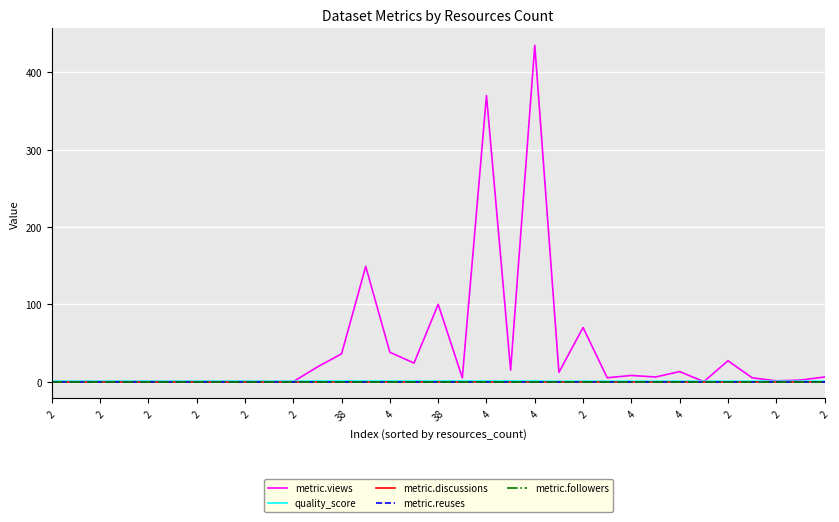

Reading left to right, list all the values displayed in this chart.

metric.views: 0.0	0.0	0.0	0.0	0.0	0.0	0.0	0.0	0.0	0.0	0.0	19.0	36.0	149.0	38.0	24.0	100.0	5.0	370.0	15.0	435.0	12.0	70.0	5.0	8.0	6.0	13.0	0.0	27.0	5.0	1.0	2.0	6.0
quality_score: 0.6	0.6	0.6	0.6	0.6	0.6	0.6	0.6	0.6	0.6	0.6	0.8	0.8	0.8	0.8	0.8	0.8	0.8	0.8	0.8	0.8	0.4	0.6	0.6	0.6	0.6	0.6	0.6	0.6	0.6	0.6	0.6	0.6
metric.discussions: 0.0	0.0	0.0	0.0	0.0	0.0	0.0	0.0	0.0	0.0	0.0	0.0	0.0	0.0	0.0	0.0	0.0	0.0	0.0	0.0	0.0	0.0	0.0	0.0	0.0	0.0	0.0	0.0	0.0	0.0	0.0	0.0	0.0
metric.reuses: 0.0	0.0	0.0	0.0	0.0	0.0	0.0	0.0	0.0	0.0	0.0	0.0	0.0	0.0	0.0	0.0	0.0	0.0	0.0	0.0	0.0	0.0	0.0	0.0	0.0	0.0	0.0	0.0	0.0	0.0	0.0	0.0	0.0
metric.followers: 0.0	0.0	0.0	0.0	0.0	0.0	0.0	0.0	0.0	0.0	0.0	0.0	0.0	0.0	0.0	0.0	0.0	0.0	0.0	0.0	0.0	0.0	0.0	0.0	0.0	0.0	0.0	0.0	0.0	0.0	0.0	0.0	0.0